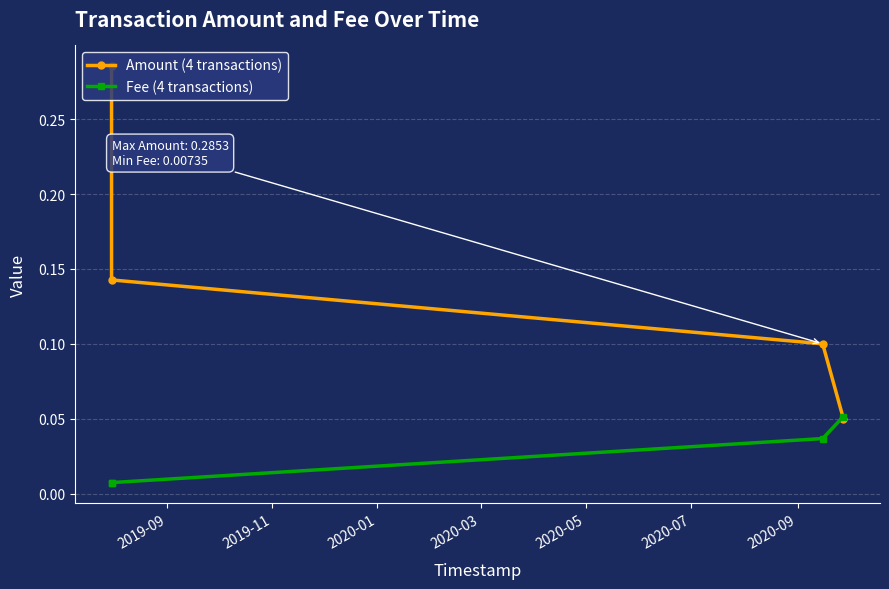

How many Fee (4 transactions) values are between 0 and 1?

4